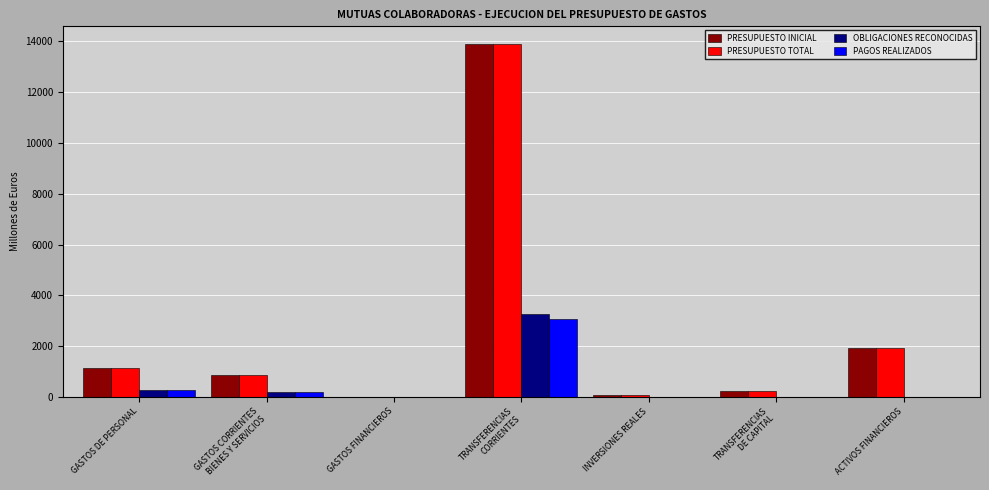

Is it true that PRESUPUESTO INICIAL equals 2966.0 at ACTIVOS FINANCIEROS?

False